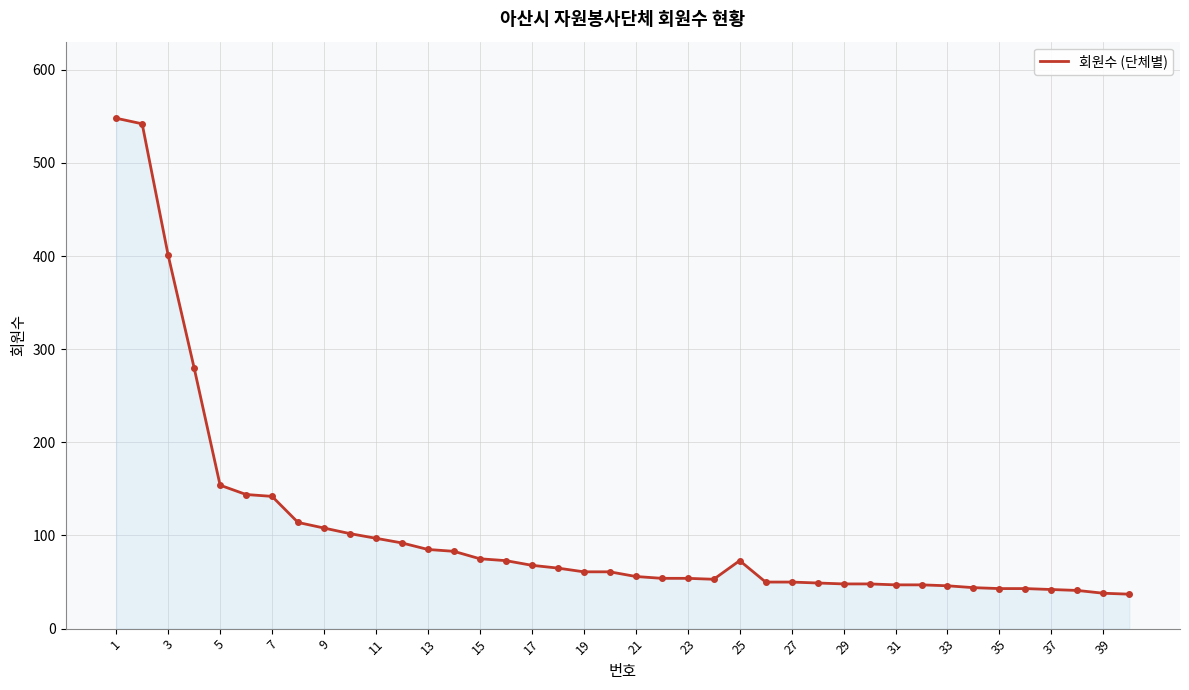

What is the greatest value displayed?

548